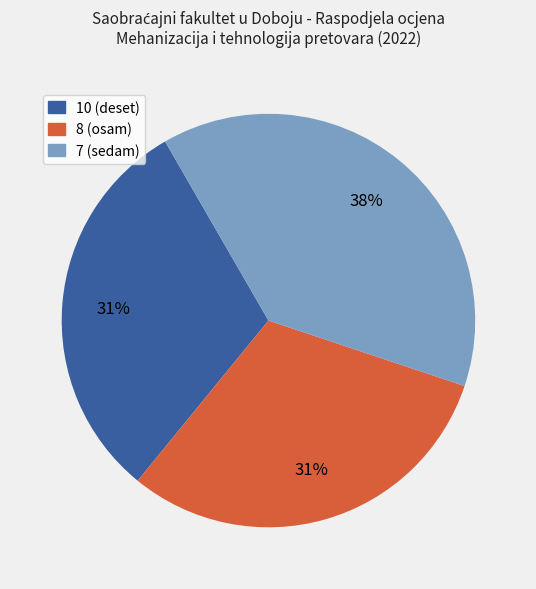

Is there a majority slice in this chart?

No